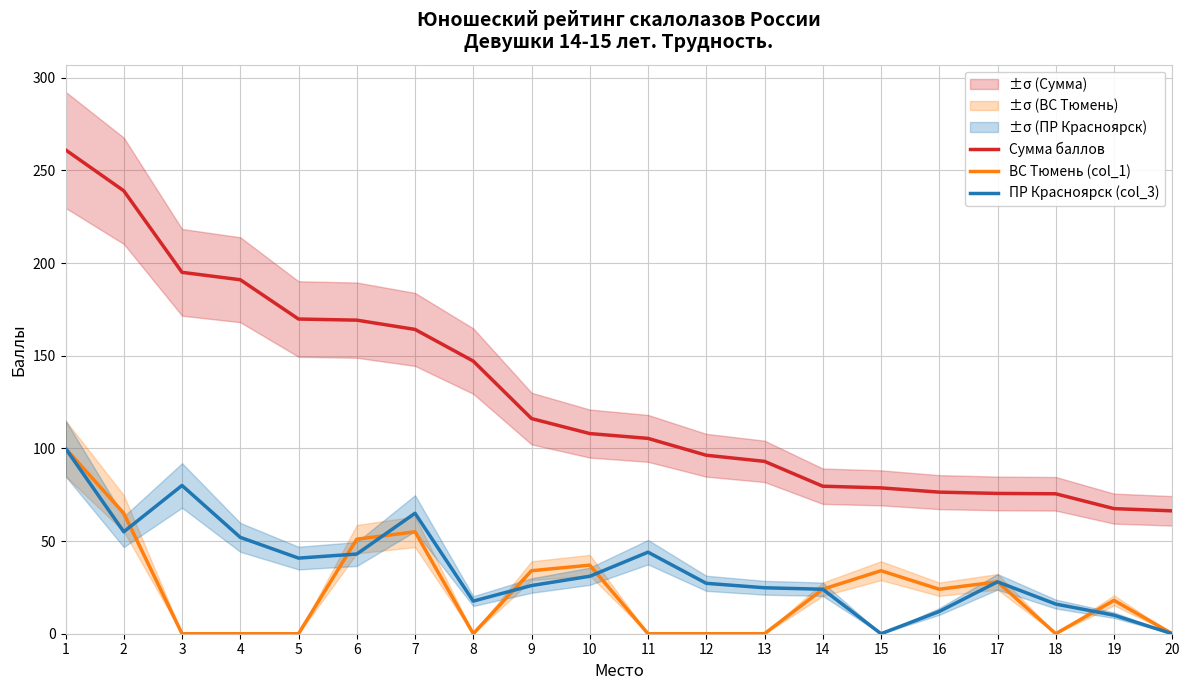

Is it true that ПР Красноярск (col_3) equals 28.0 at 17?

True